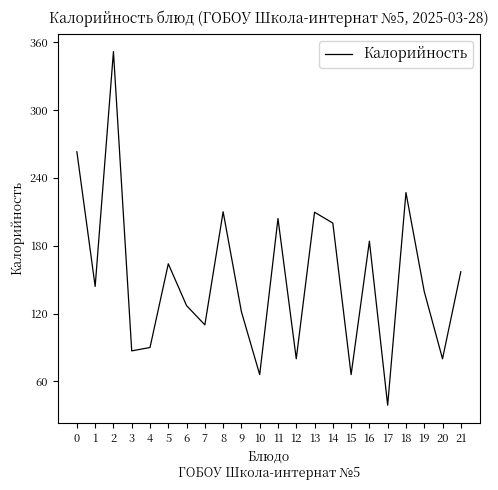

Between 21 and 20, which is larger?

21